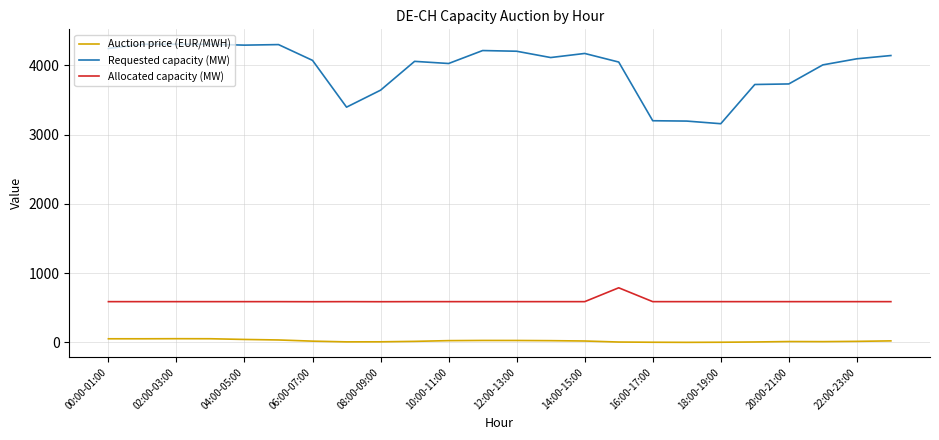

Which series has the largest total across all categories?

Requested capacity (MW)